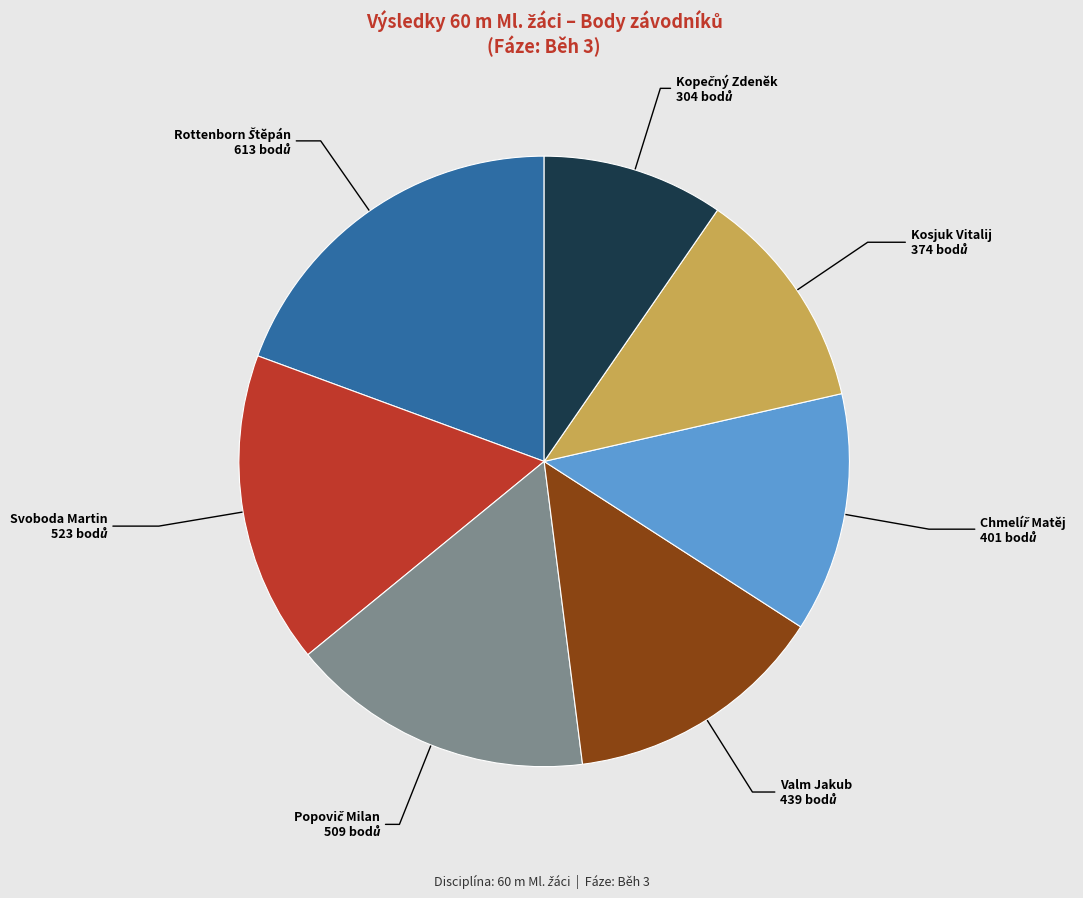

How many slices are in this pie chart?

7